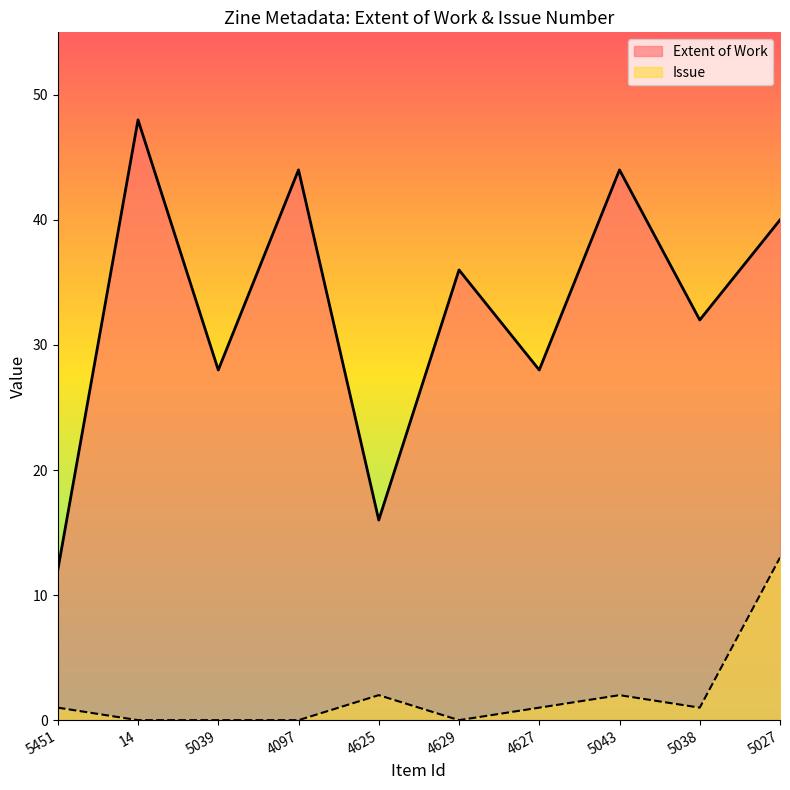

What are all the series names shown in the legend?

Extent of Work, Issue